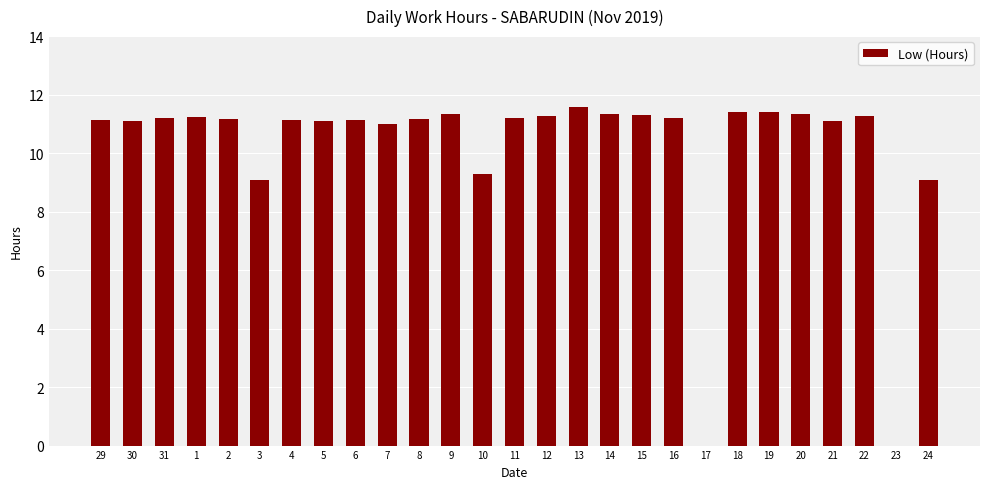

True or false: the data shows 6.2 at 7.

False